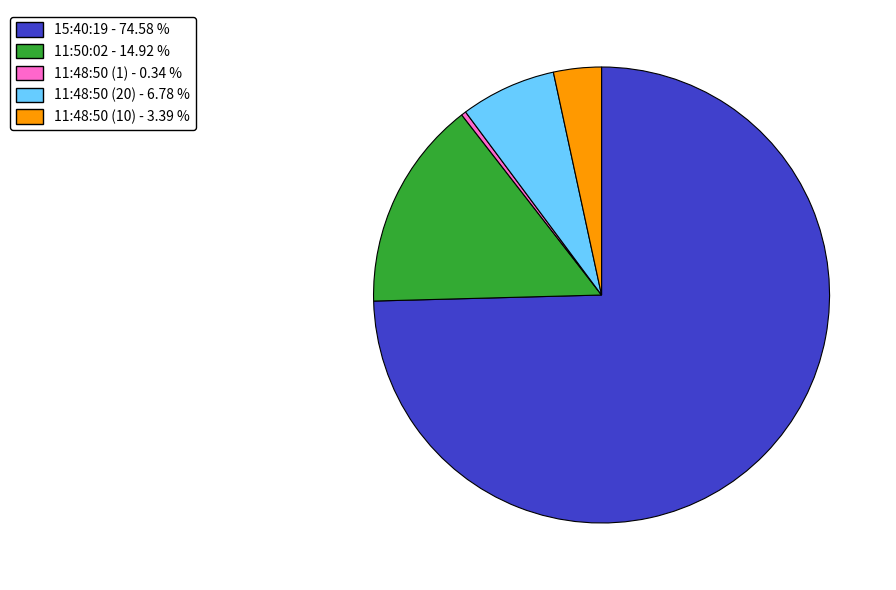

Which category has the biggest portion of the pie?

15:40:19